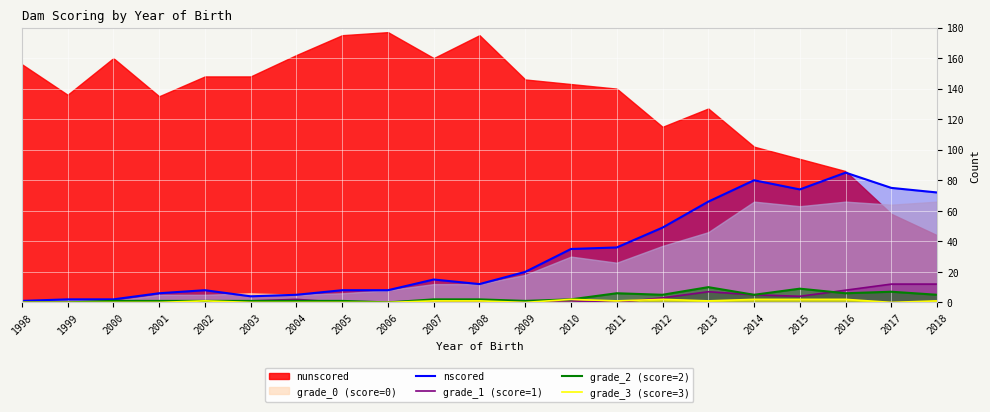

Is it true that grade_1 (score=1) equals 1 at 2002?

True